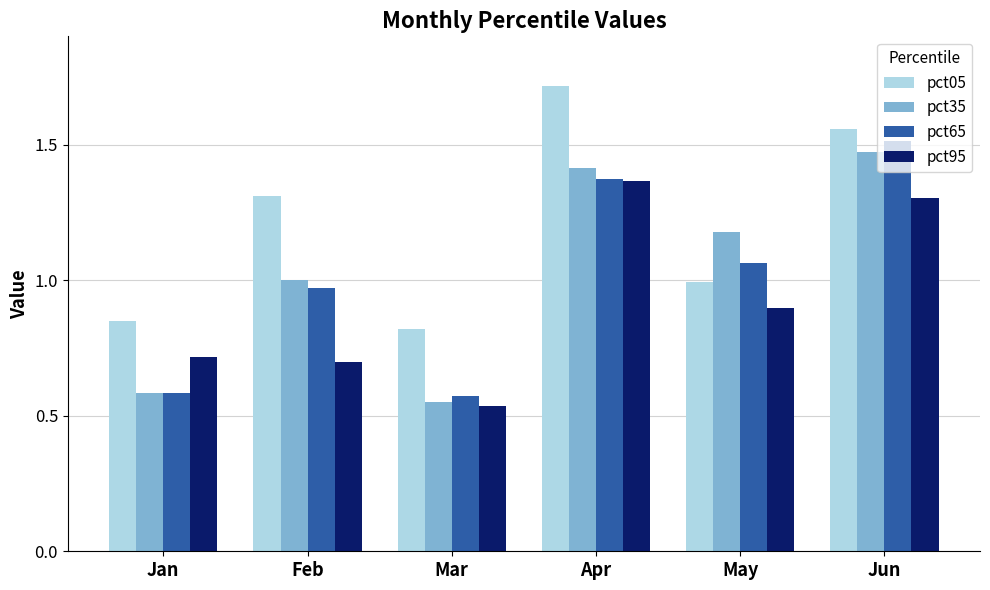

Are the bars grouped side by side (vs. stacked)?

Yes